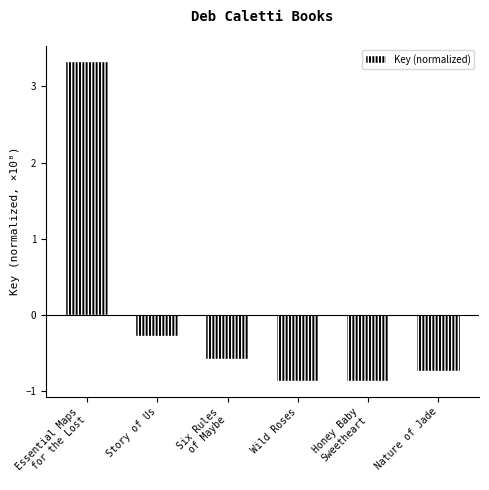

What position from the right is Honey Baby
Sweetheart?

2